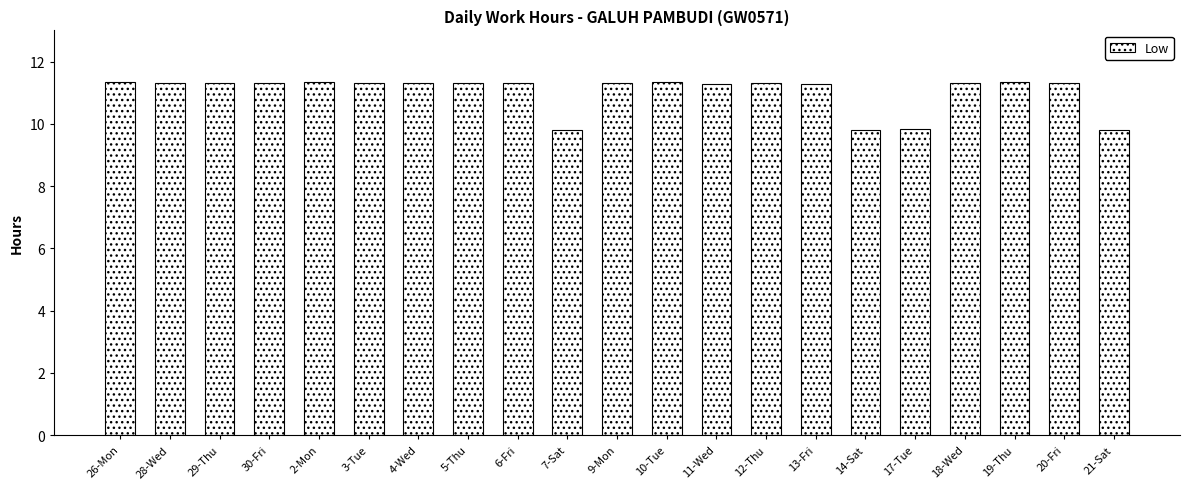

Between 17-Tue and 26-Mon, which is larger?

26-Mon